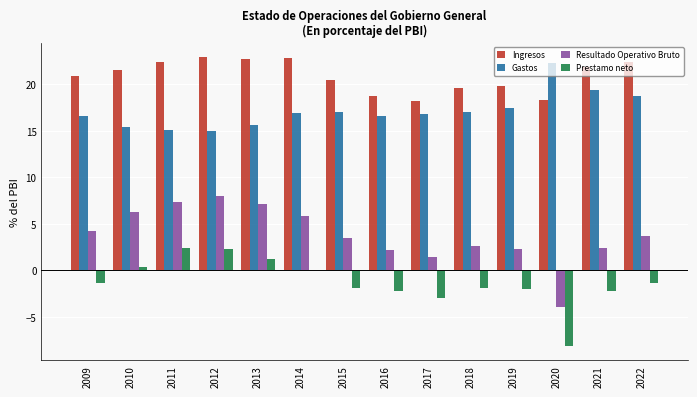

What is the sum of the Gastos values at 2020 and 2011?

37.3